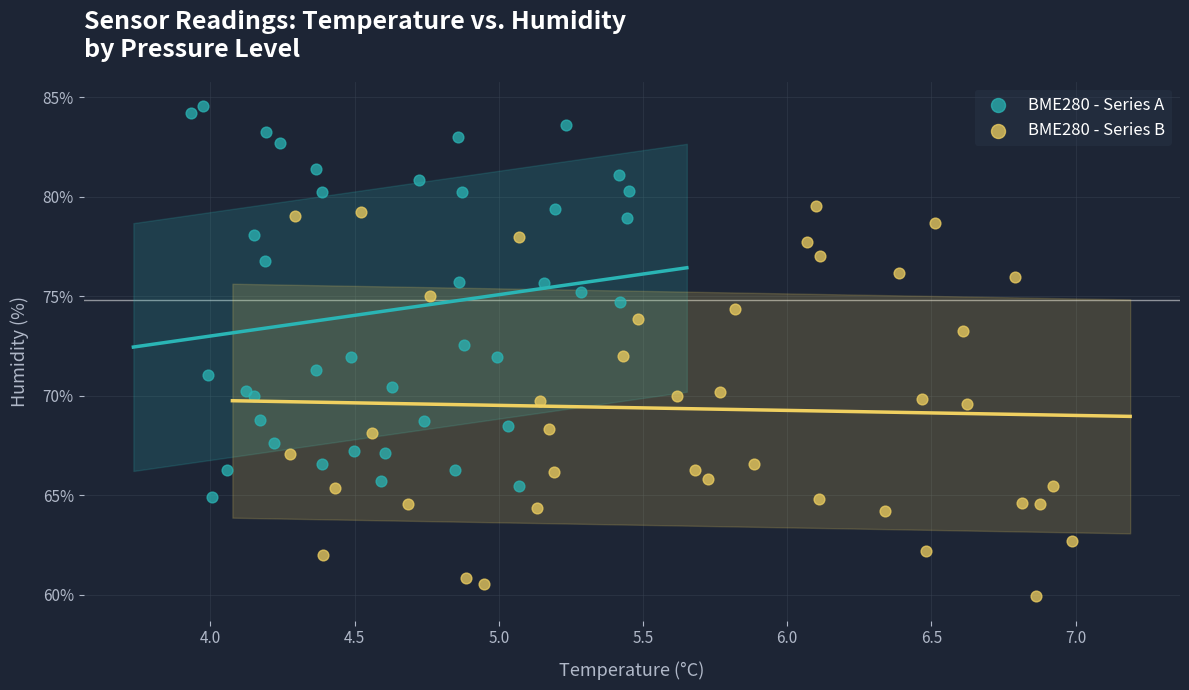

Which series contains the lowest Y value?

BME280 - Series B